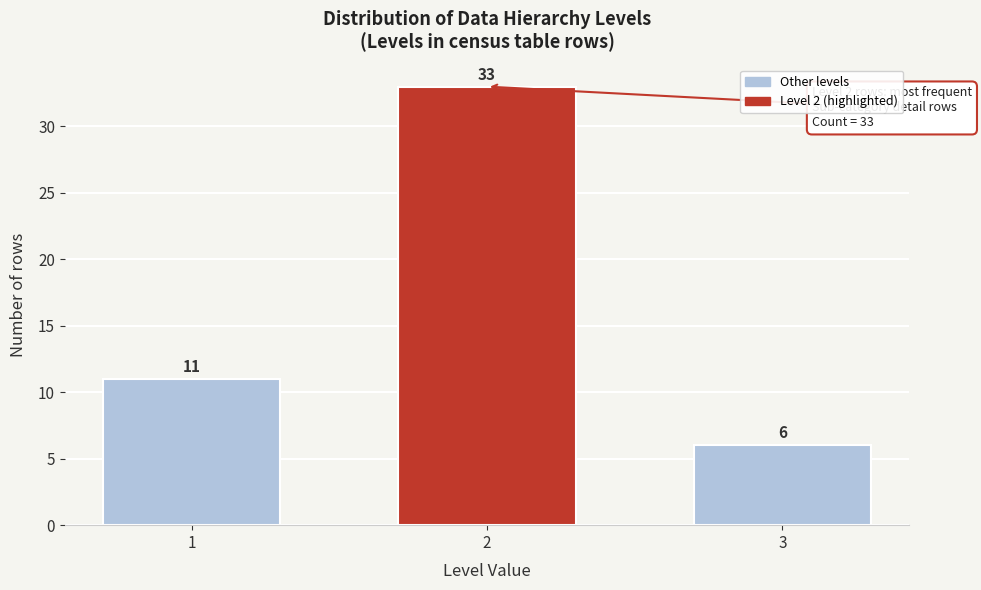

Reading left to right, extract all data points from this chart.

1=11	2=33	3=6